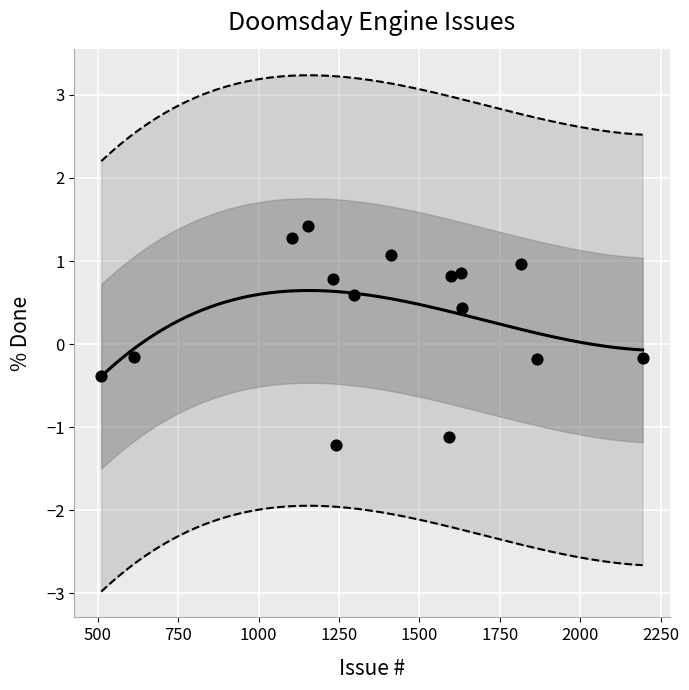

What is the range of Y values (max minus min)?

2.6